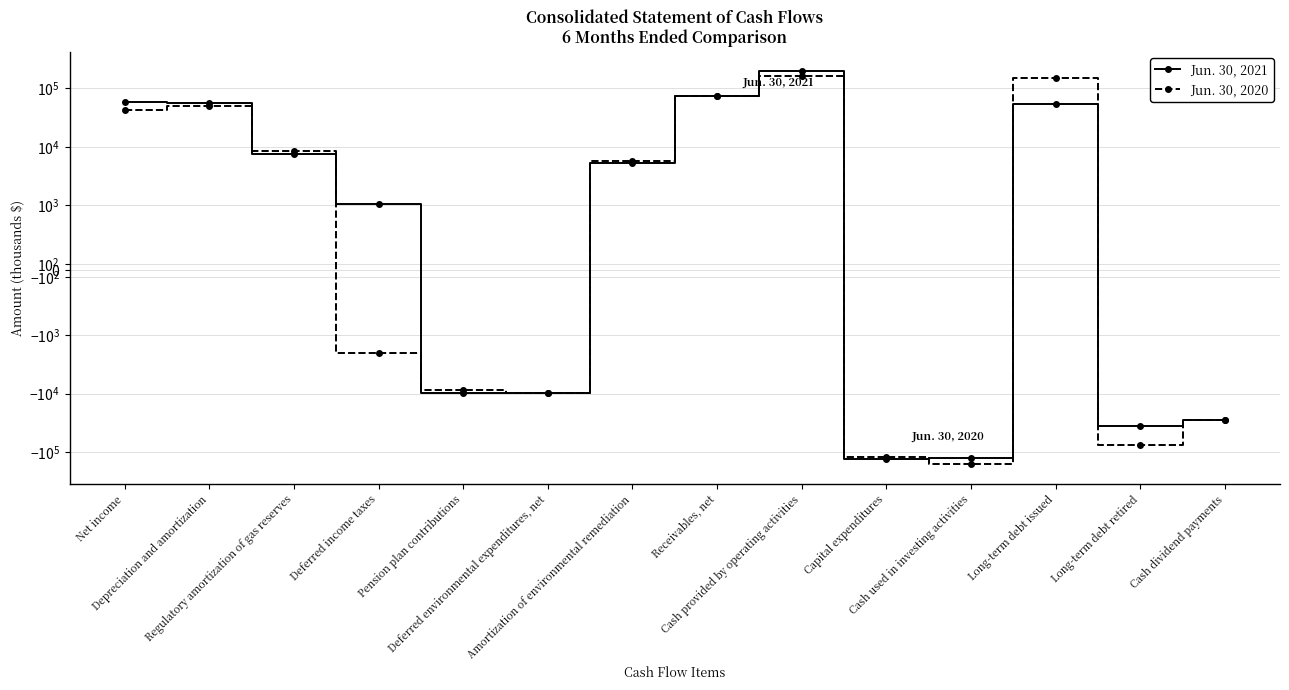

What position from the right is Regulatory amortization of gas reserves?

12